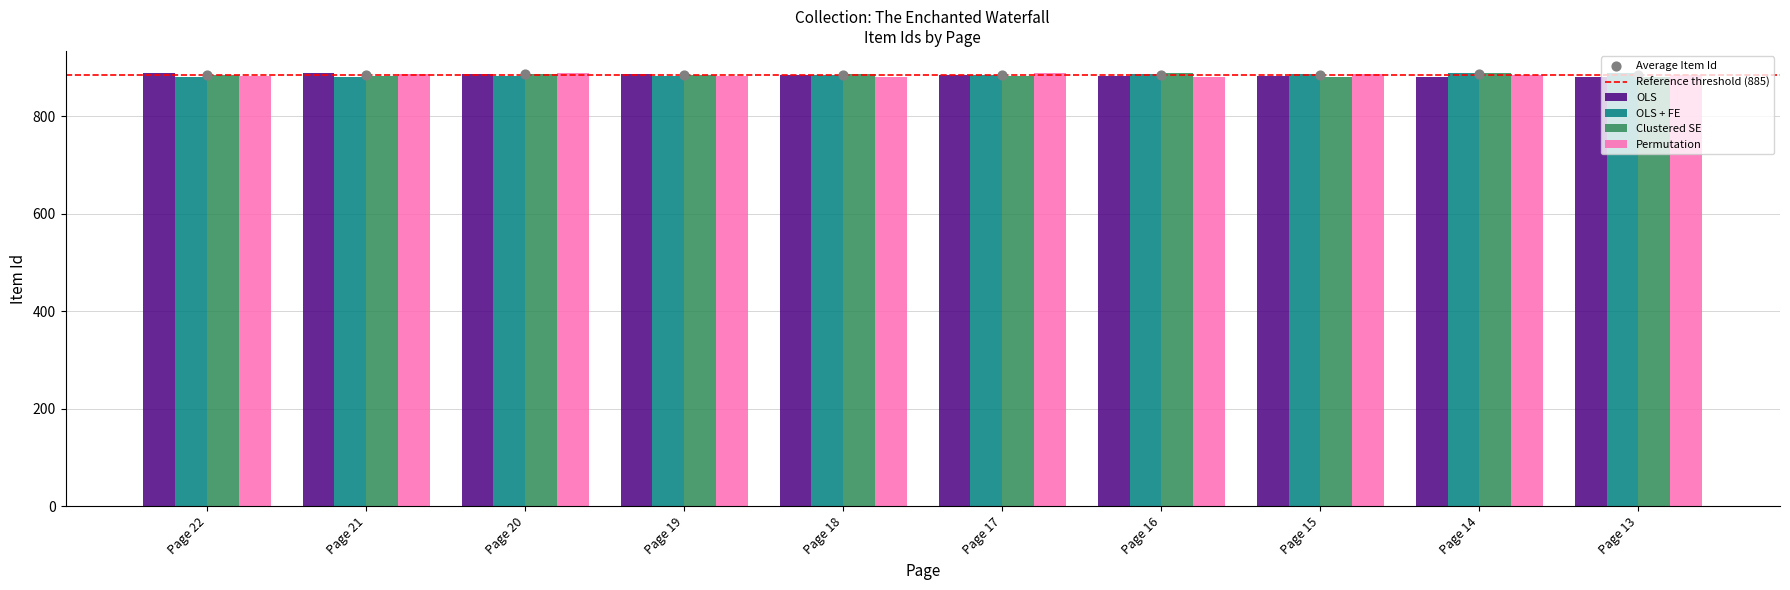

Which series has the widest spread of Y values?

OLS